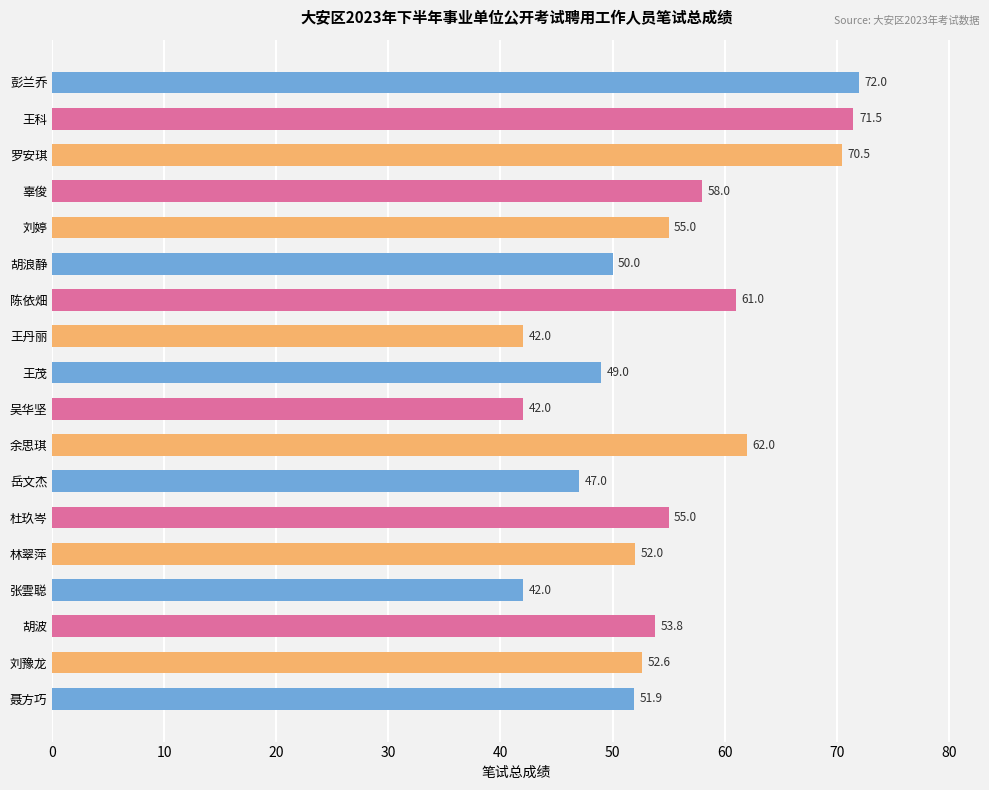

Reading bottom to top, transcribe all the data shown in this chart.

51.9	52.6	53.8	42.0	52.0	55.0	47.0	62.0	42.0	49.0	42.0	61.0	50.0	55.0	58.0	70.5	71.5	72.0